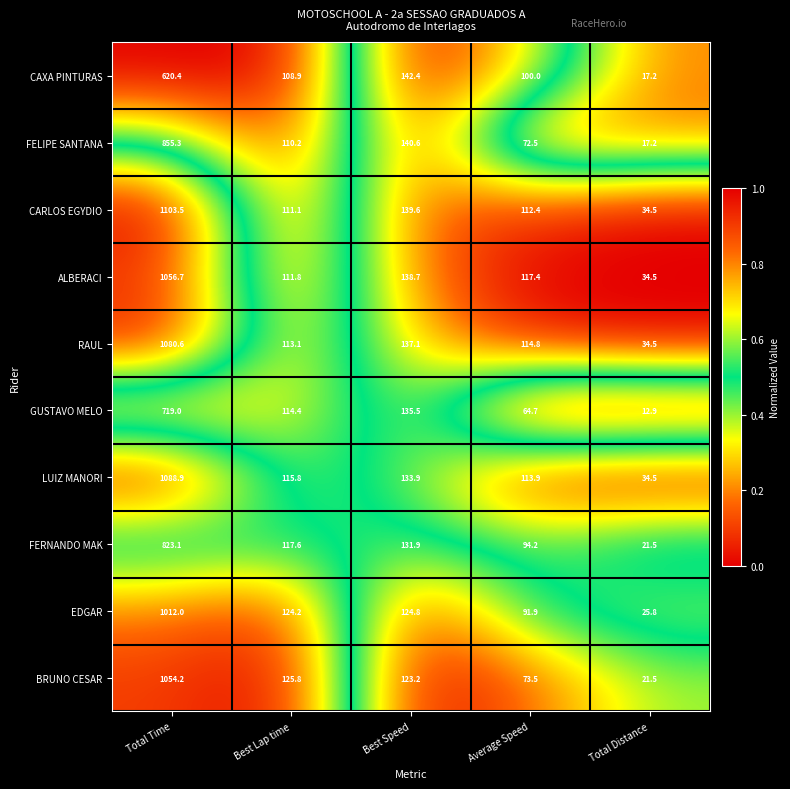

What is the difference between the second highest and second lowest values in the GUSTAVO MELO series?

70.8